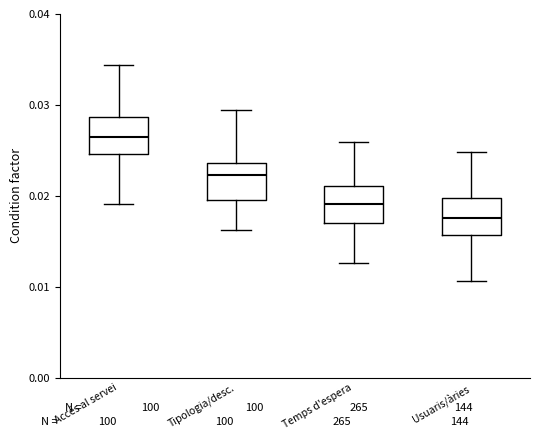

Which box's median line is the lowest?

Usuaris/àries